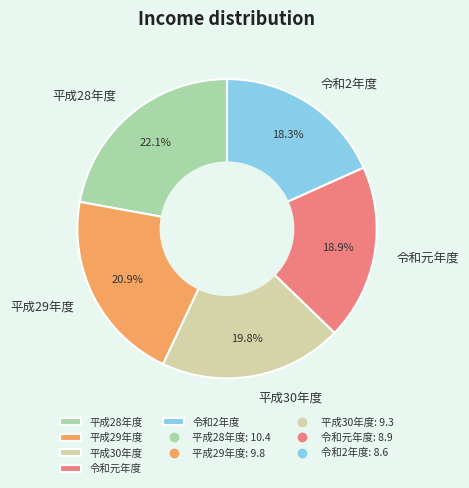

Is 令和元年度 the majority of the pie?

No